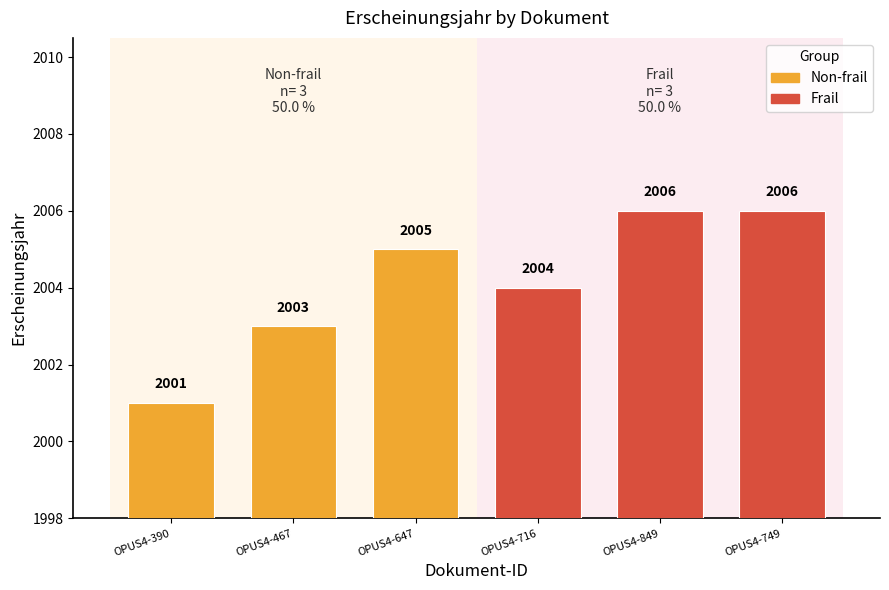

Is it true that Non-frail equals 2005 at OPUS4-647?

True